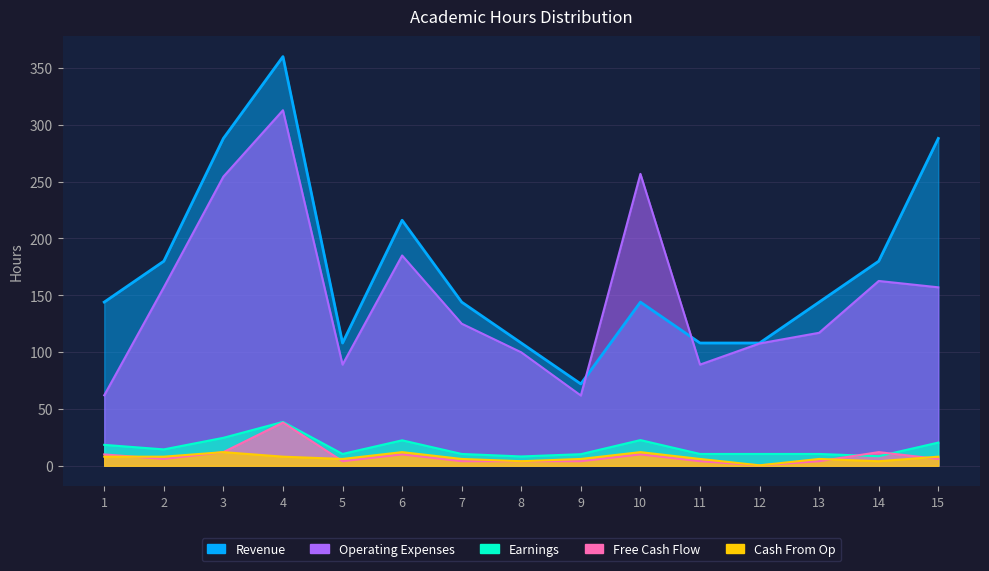

After their last crossing, which series has the higher values: Cash From Op or Free Cash Flow?

Cash From Op